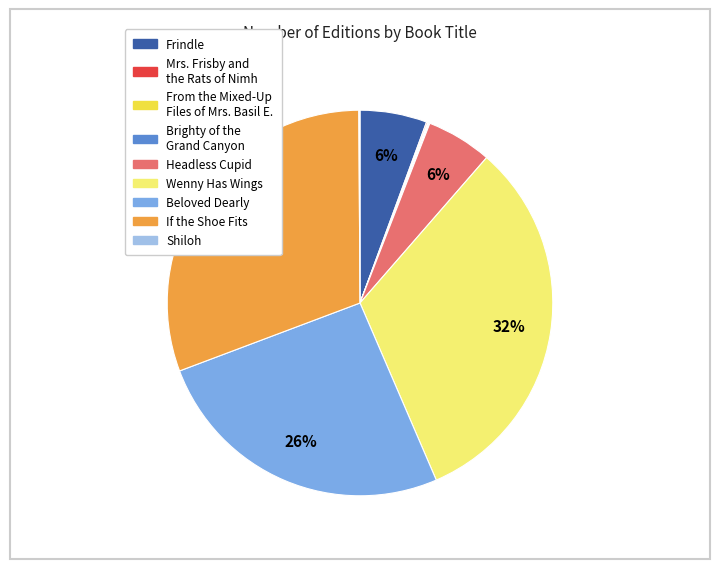

Is it true that Frindle is 1% of the pie?

False